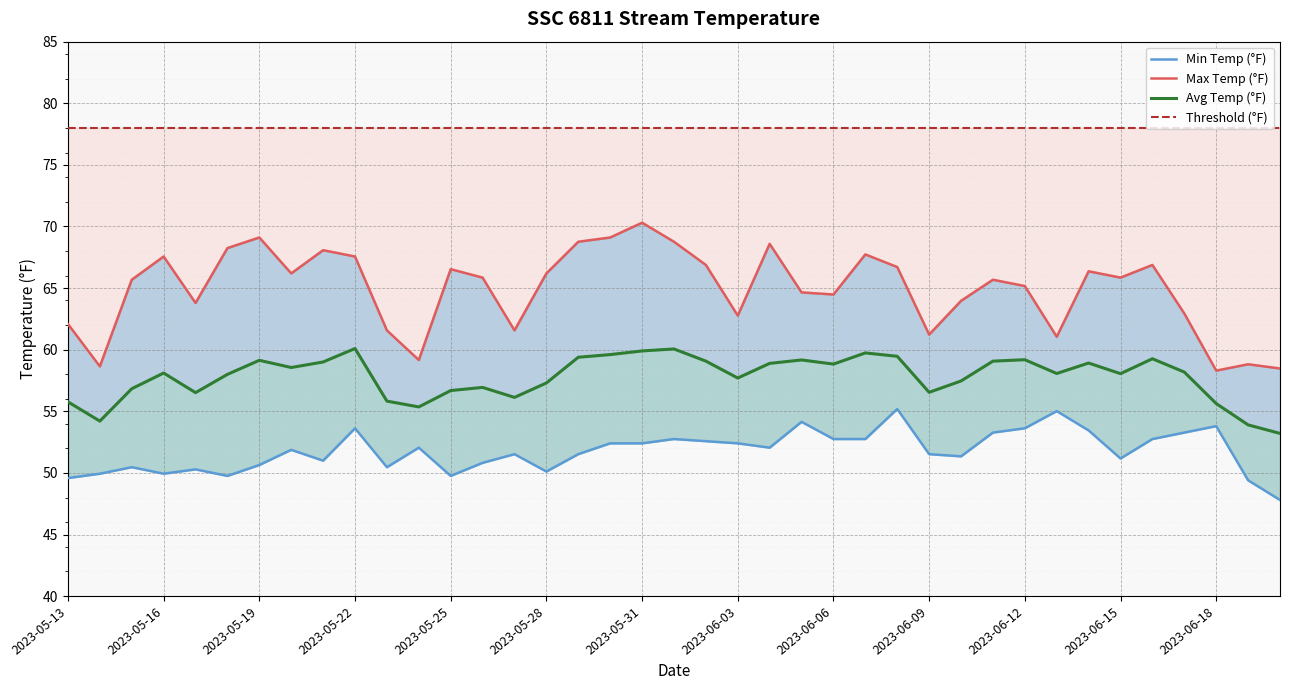

The value of Threshold (°F) at 2023-06-06 is 78.0. True or false?

True